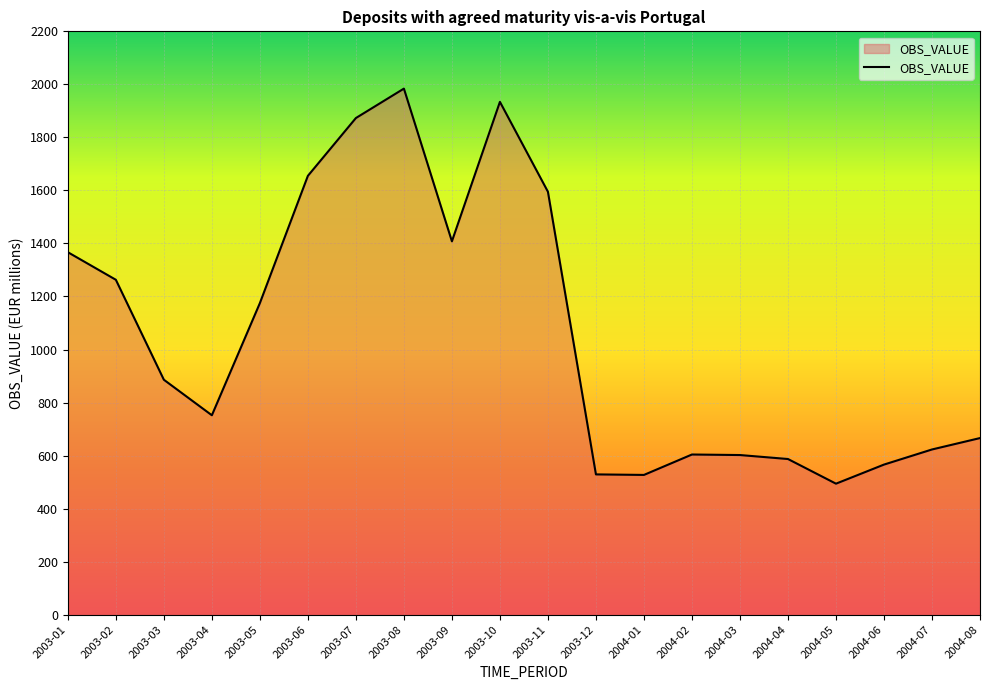

What is the change in value from 2003-08 to 2003-12?

-1455